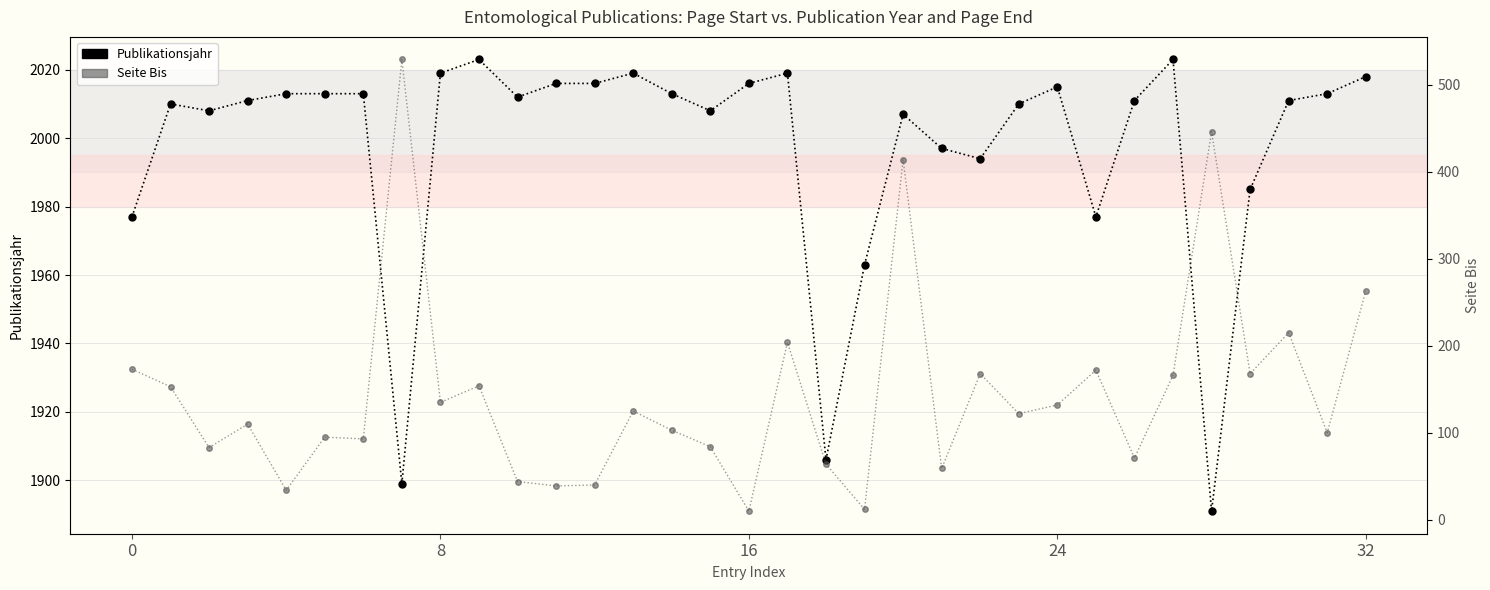

What are all the series names shown in the legend?

Publikationsjahr, Seite Bis